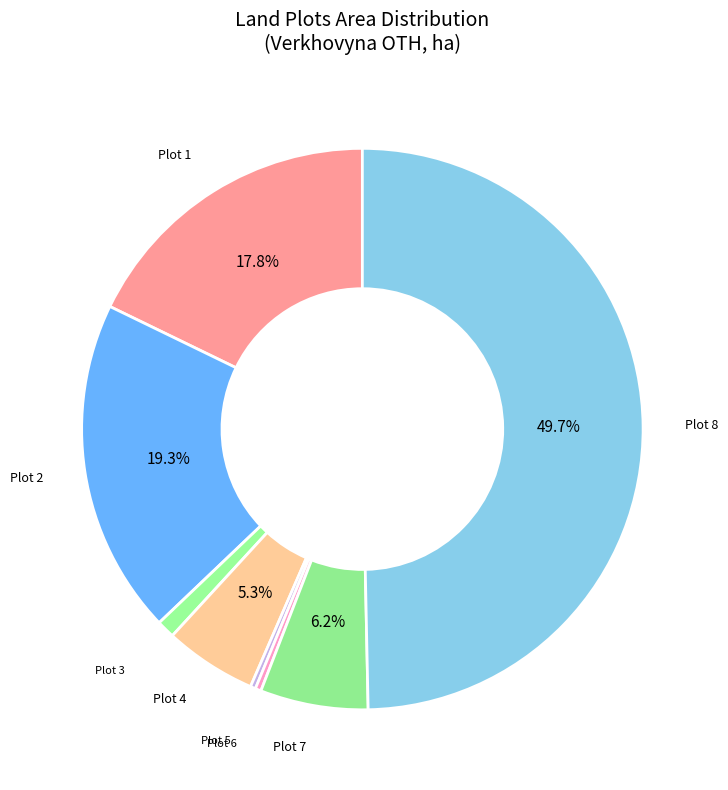

Does any single category account for the majority?

No